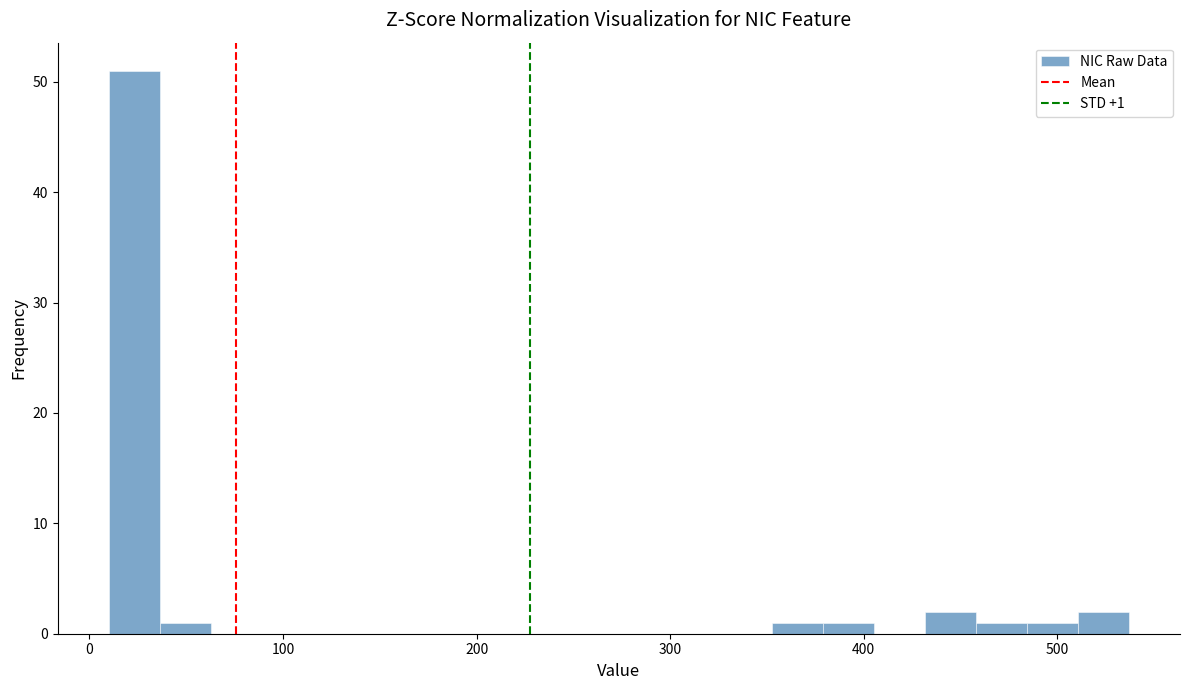

Read against the x-axis, roughly where is the centre of the tallest bar?

20